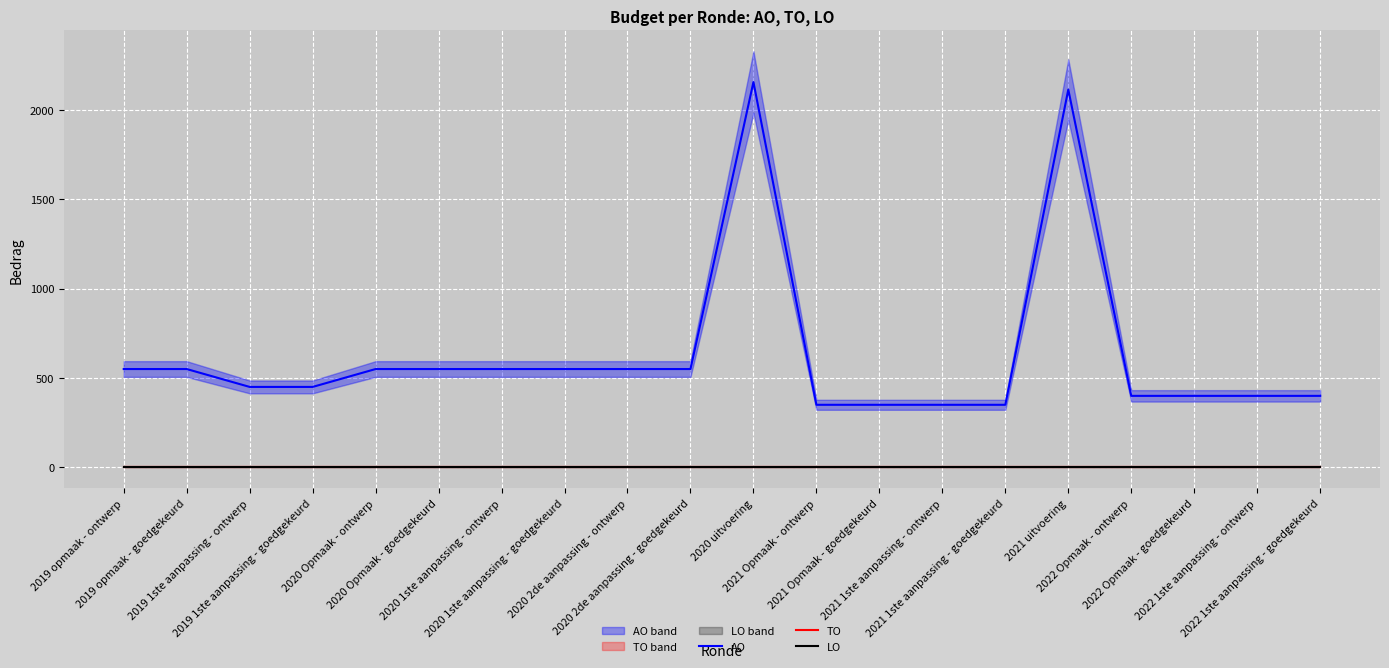

True or false: LO and TO intersect in this chart.

False